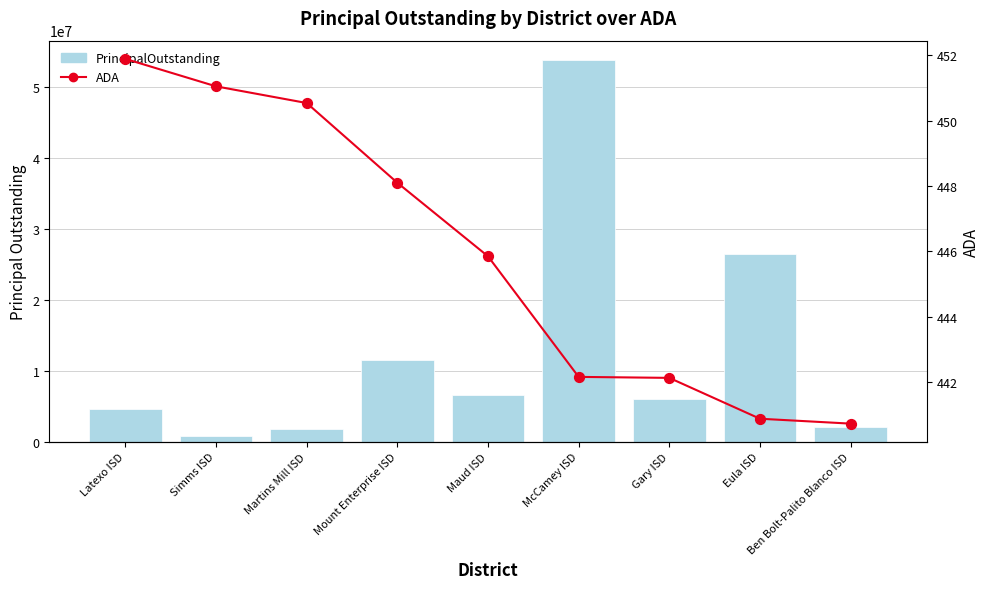

At how many categories does at least one series exceed 22938521?

2